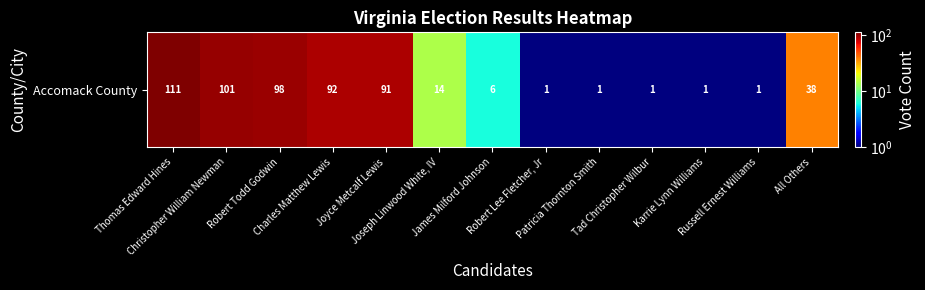

What is the approximate value at Joyce Metcalf Lewis?

91